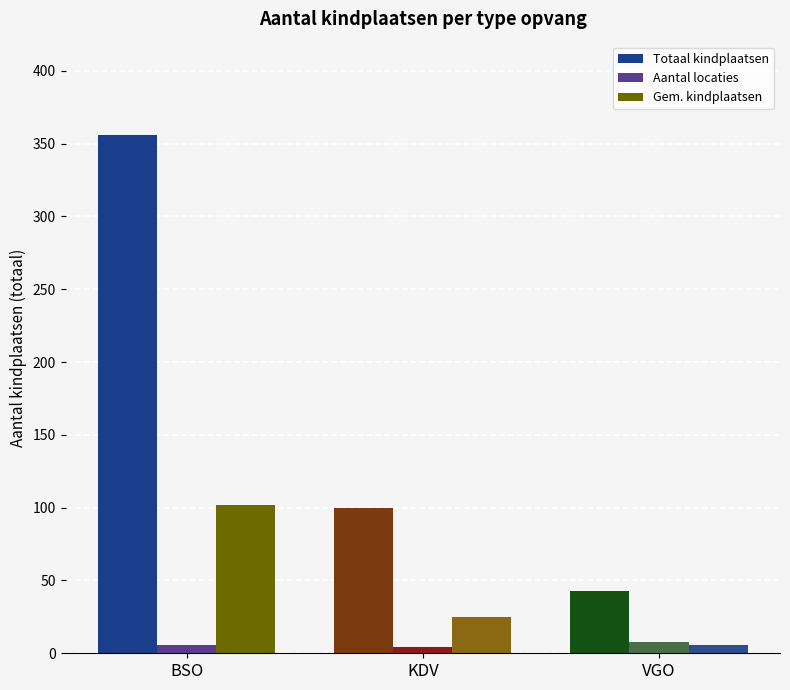

Is the value of Gem. kindplaatsen at KDV greater than the value of Totaal kindplaatsen at KDV?

No